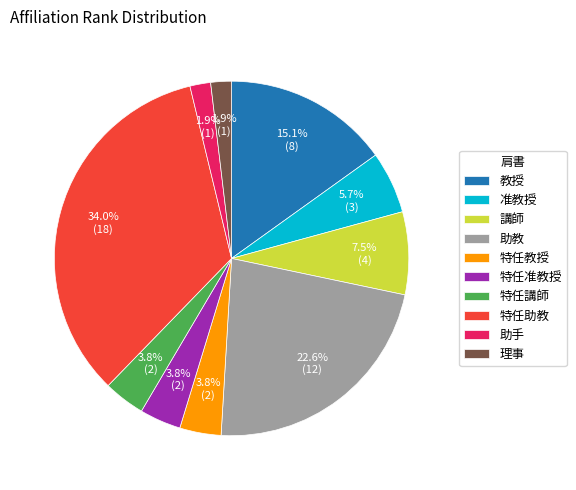

What is the largest slice in the pie chart?

特任助教